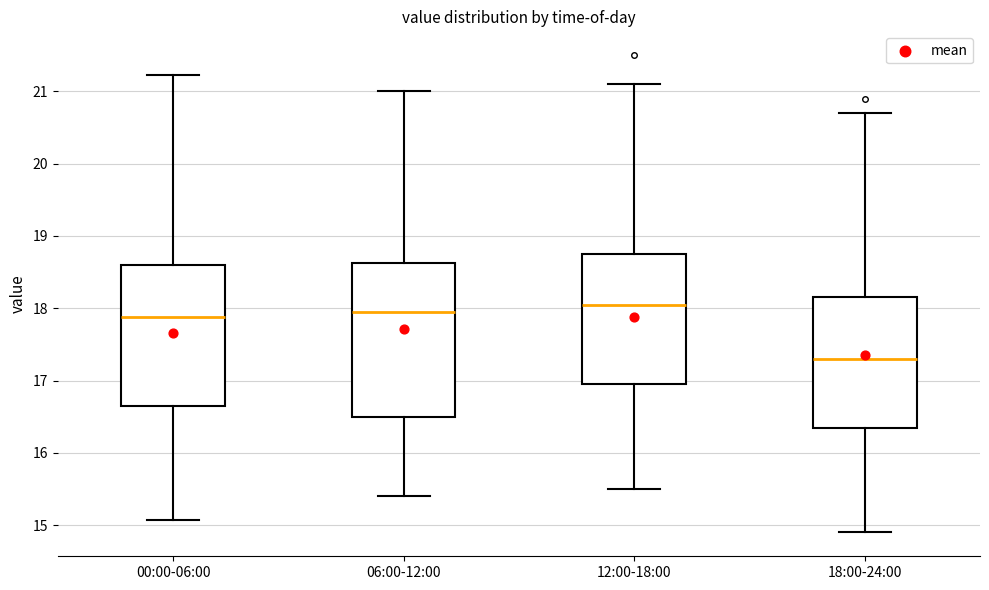

Reading left to right, read every box against the y-axis: the position of its median line, the range the box covers, and the ends of its whiskers. The values are not printed on the chart, so give them approximately, as read against the axis.

00:00-06:00: median 17.9, box 16.6 to 18.6, whiskers 15.1 to 21.2
06:00-12:00: median 18.0, box 16.5 to 18.6, whiskers 15.4 to 21.0
12:00-18:00: median 18.1, box 17.0 to 18.8, whiskers 15.5 to 21.1
18:00-24:00: median 17.3, box 16.4 to 18.2, whiskers 14.9 to 20.7